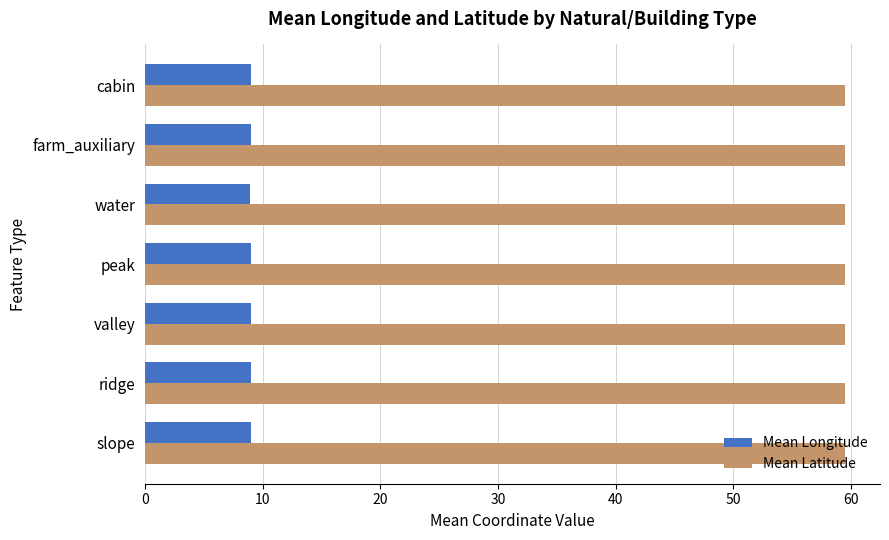

True or false: Mean Longitude has a value of 9.0 at cabin.

True